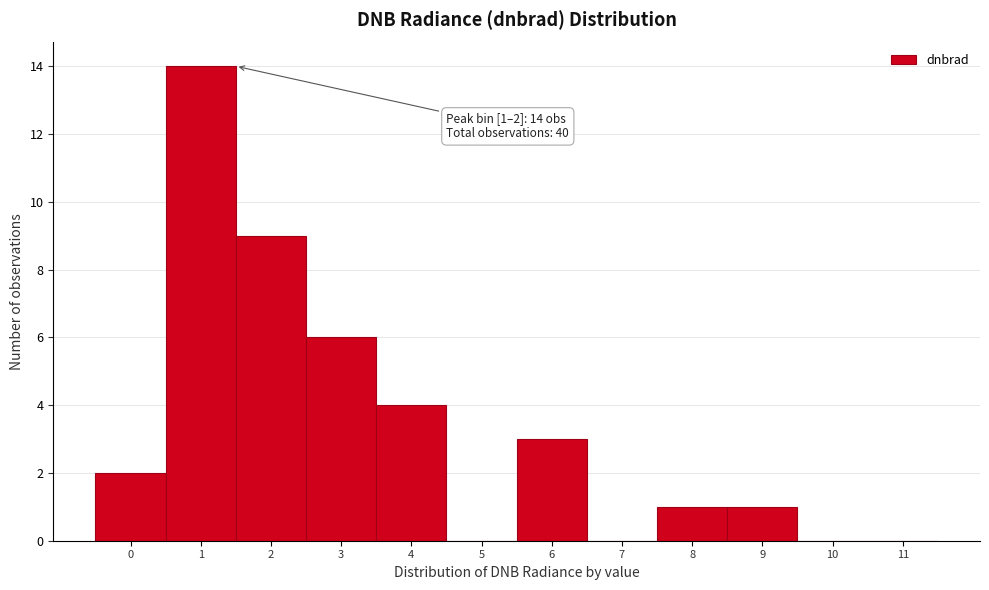

Reading right to left, list all the values displayed in this chart.

11=0	10=0	9=1	8=1	7=0	6=3	5=0	4=4	3=6	2=9	1=14	0=2